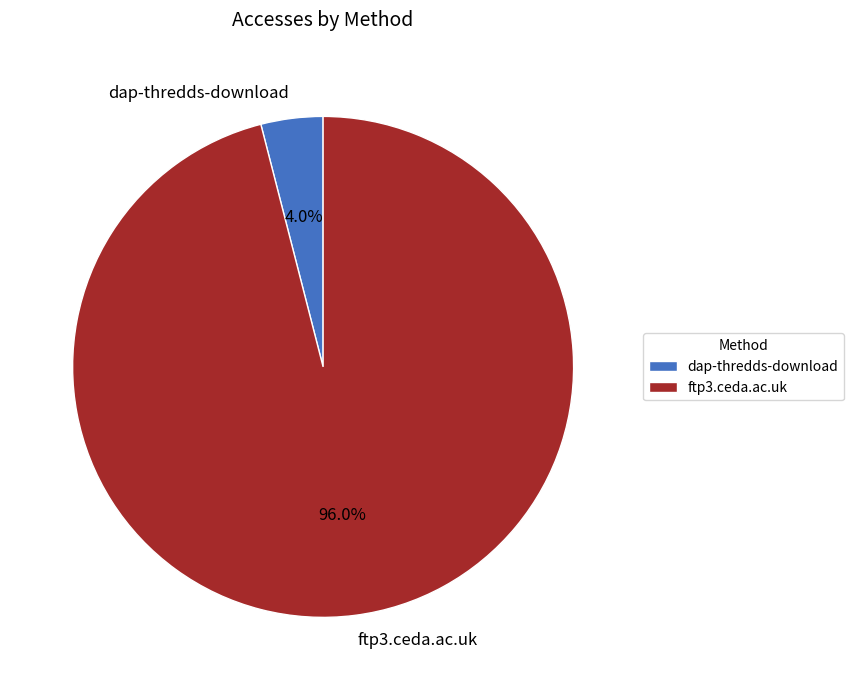

Which category has the biggest portion of the pie?

ftp3.ceda.ac.uk